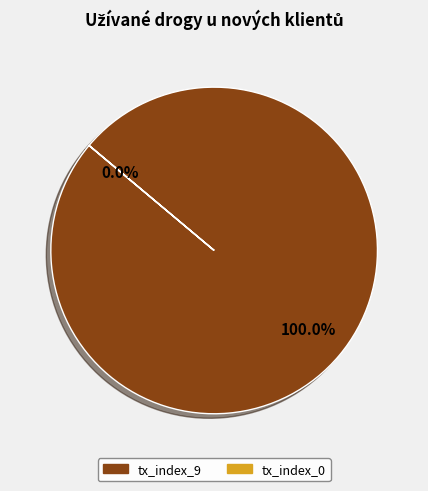

Which has a higher value, tx_index_0 or tx_index_9?

tx_index_9